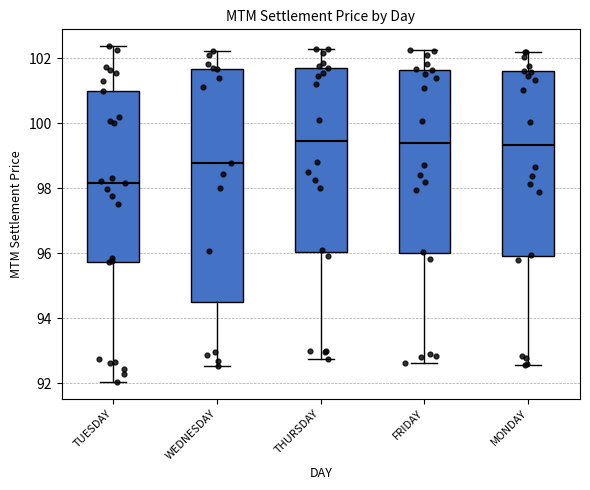

Where does the median line of the box for MONDAY sit on the y-axis? The values are not printed on the chart, so give them approximately, as read against the axis.

99.4